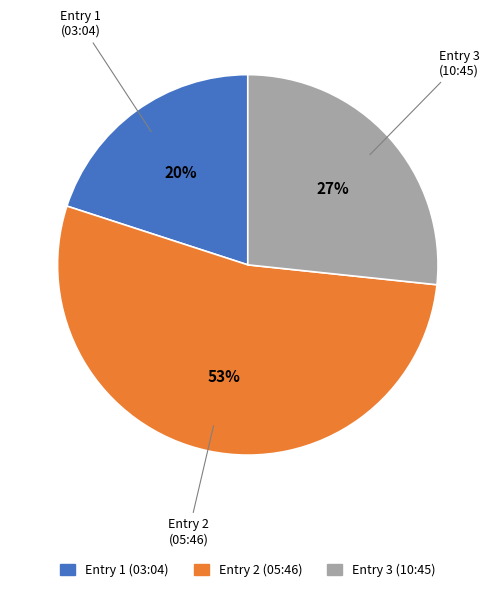

Is there any slice that represents more than half of the pie?

Yes